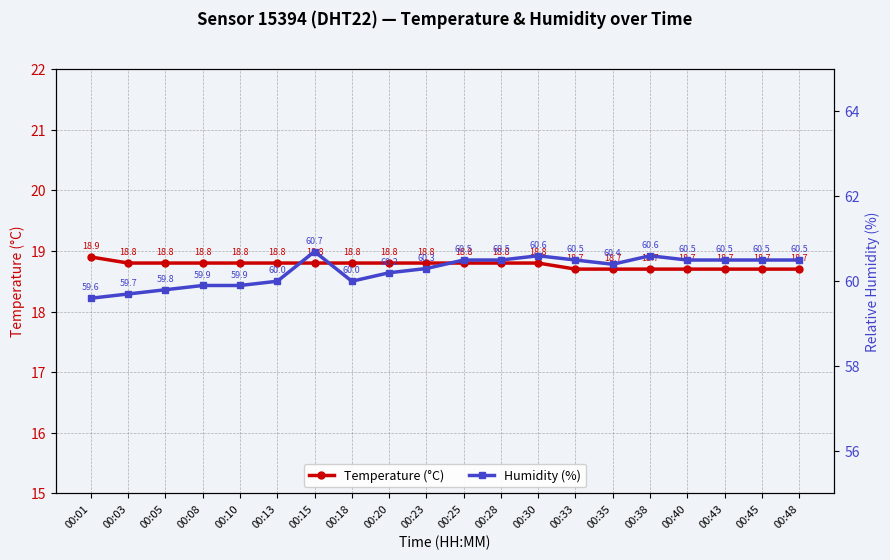

What is the value of the Temperature (°C) point at the 15th from the left?

18.7